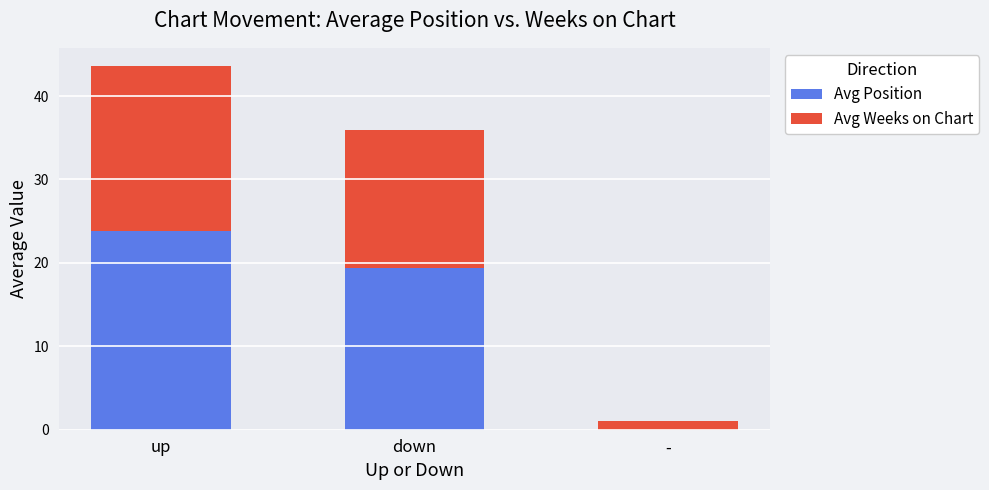

The value of Avg Position at up is 34.3. True or false?

False